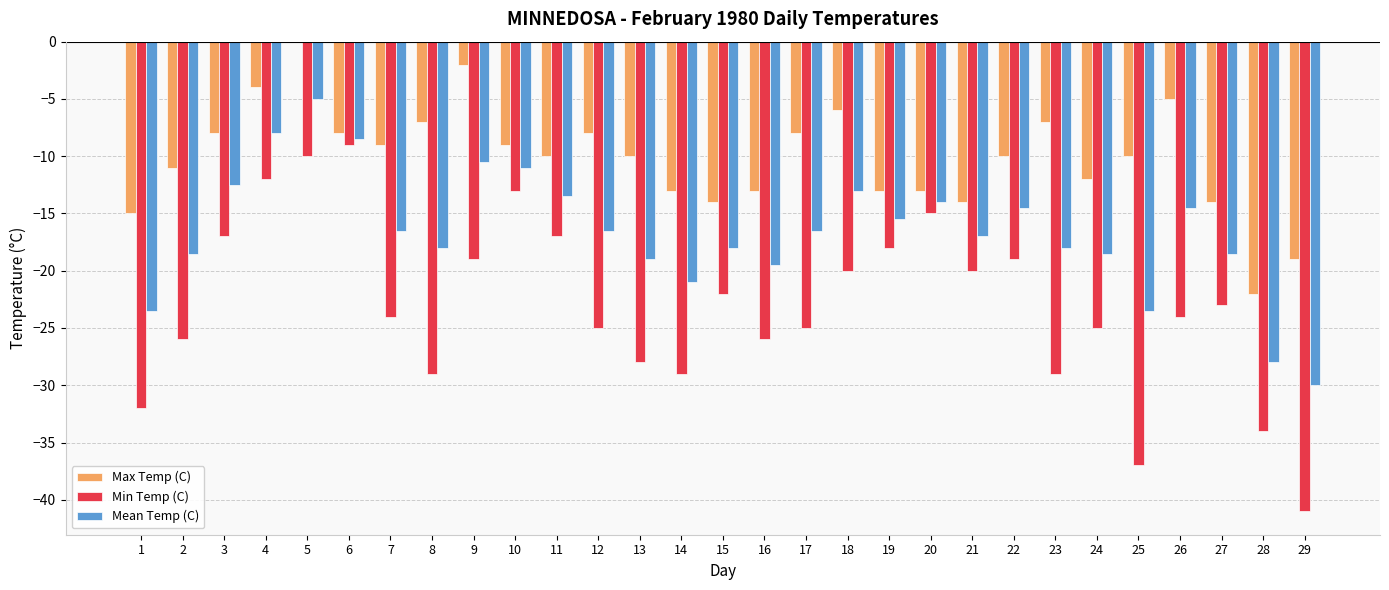

At which label does Min Temp (C) first exceed -24?

3